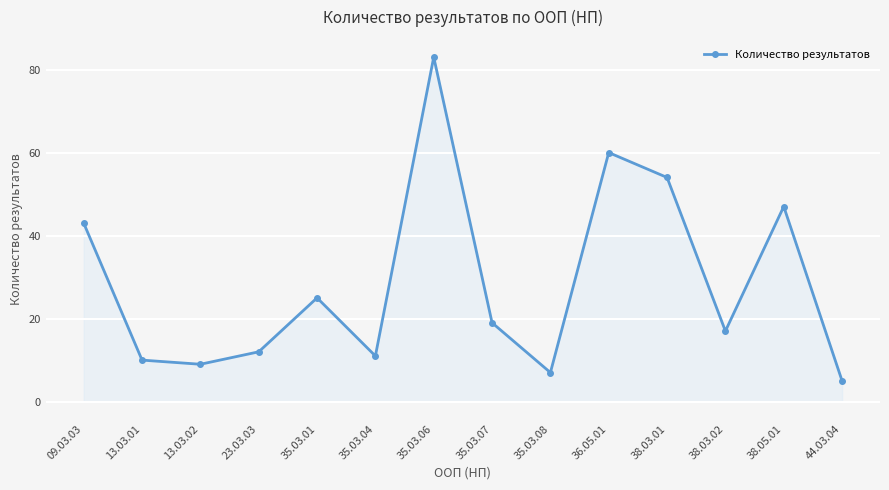

Reading right to left, extract all data points from this chart.

44.03.04=5	38.05.01=47	38.03.02=17	38.03.01=54	36.05.01=60	35.03.08=7	35.03.07=19	35.03.06=83	35.03.04=11	35.03.01=25	23.03.03=12	13.03.02=9	13.03.01=10	09.03.03=43